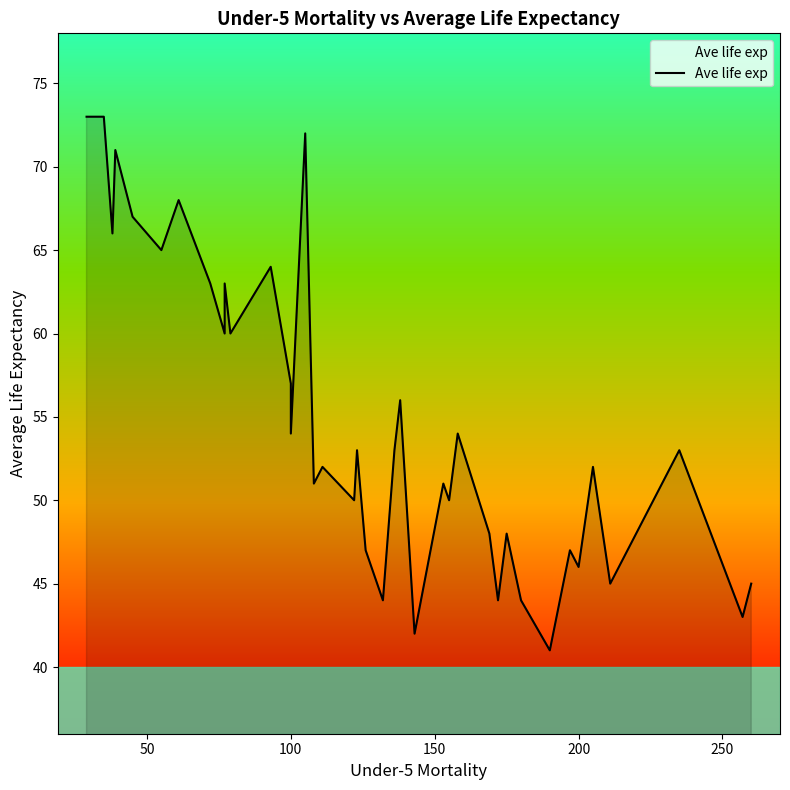

What is the difference between the maximum and minimum values?

32